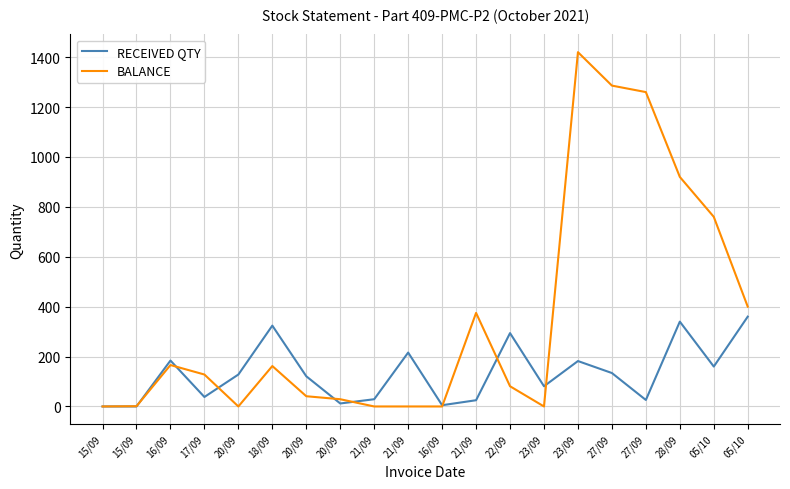

What are all the series names shown in the legend?

RECEIVED QTY, BALANCE